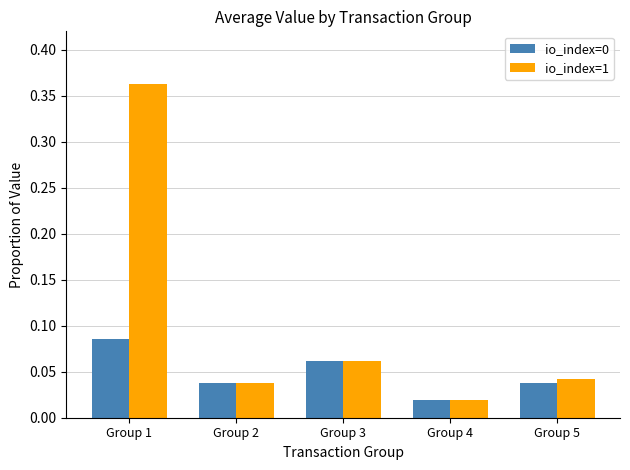

Which label corresponds to the largest value in the chart?

Group 1